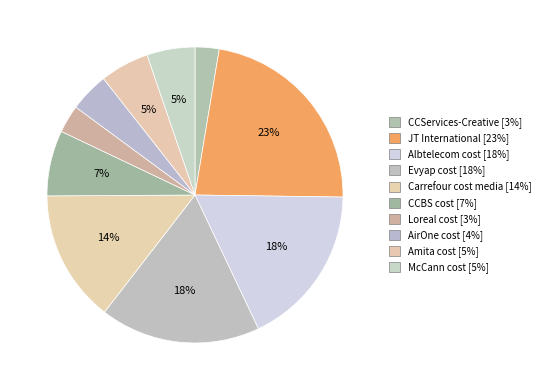

Is there a majority slice in this chart?

No